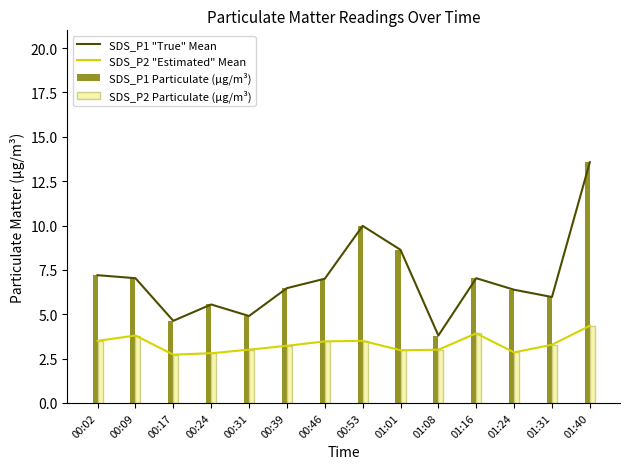

At which category is the sum across all series the highest?

01:40